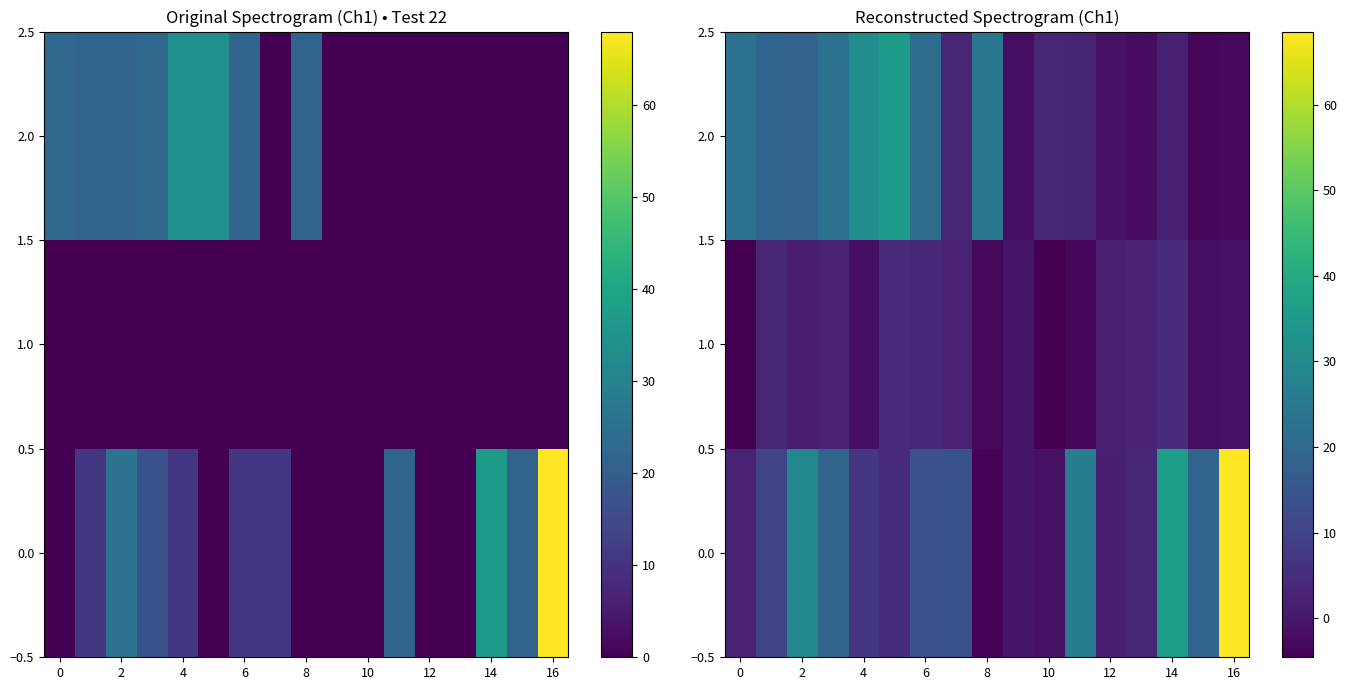

Which category has the highest value in the 0.0 series?

16